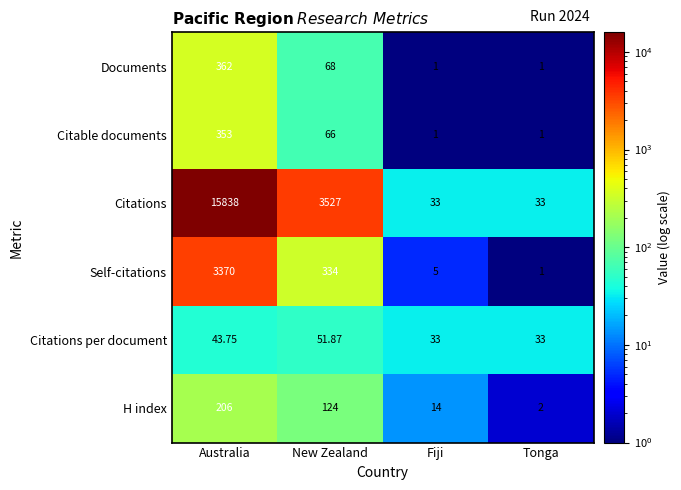

Which series has the largest total across all categories?

Citations